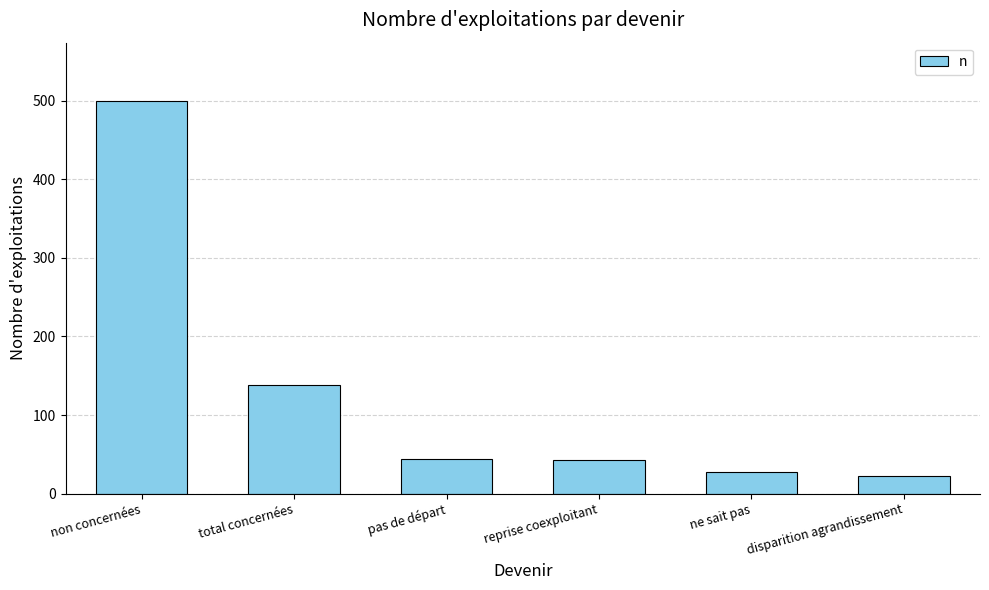

Read the value at total concernées.

138